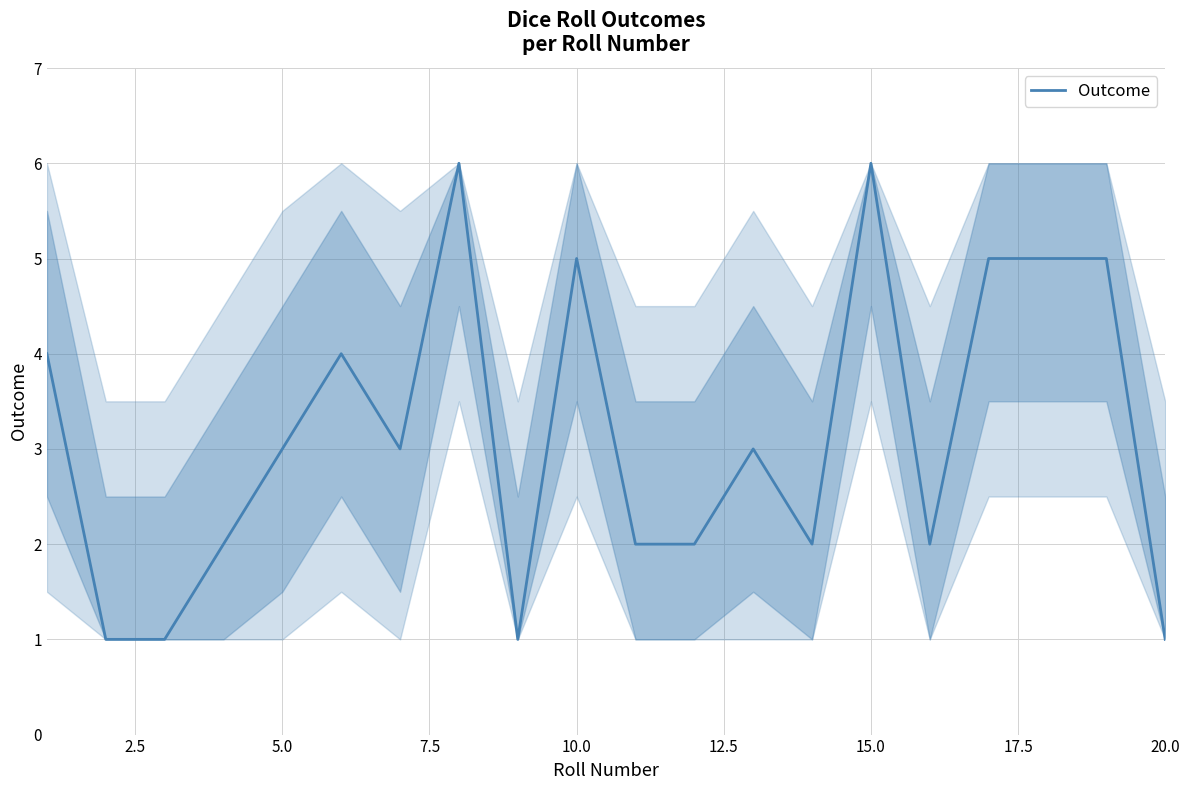

What is the difference between the maximum and minimum values?

5